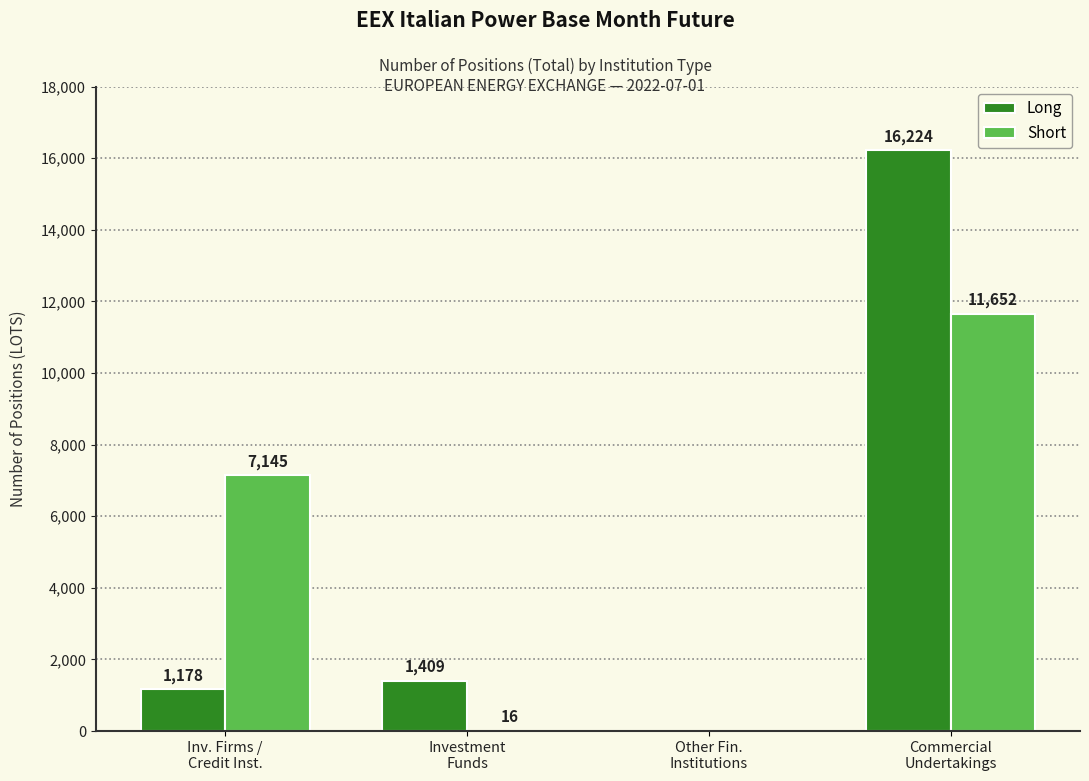

What is the highest value of the Long series?

16224